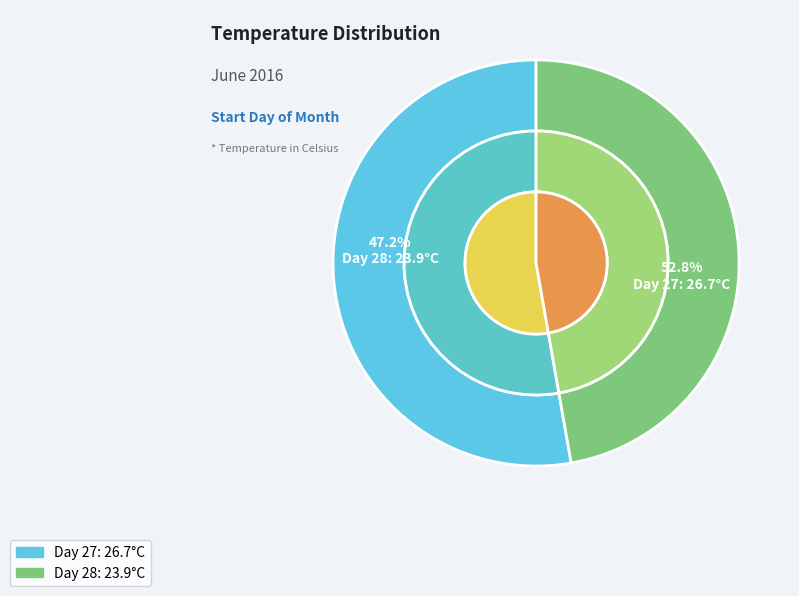

Is there a majority slice in this chart?

Yes